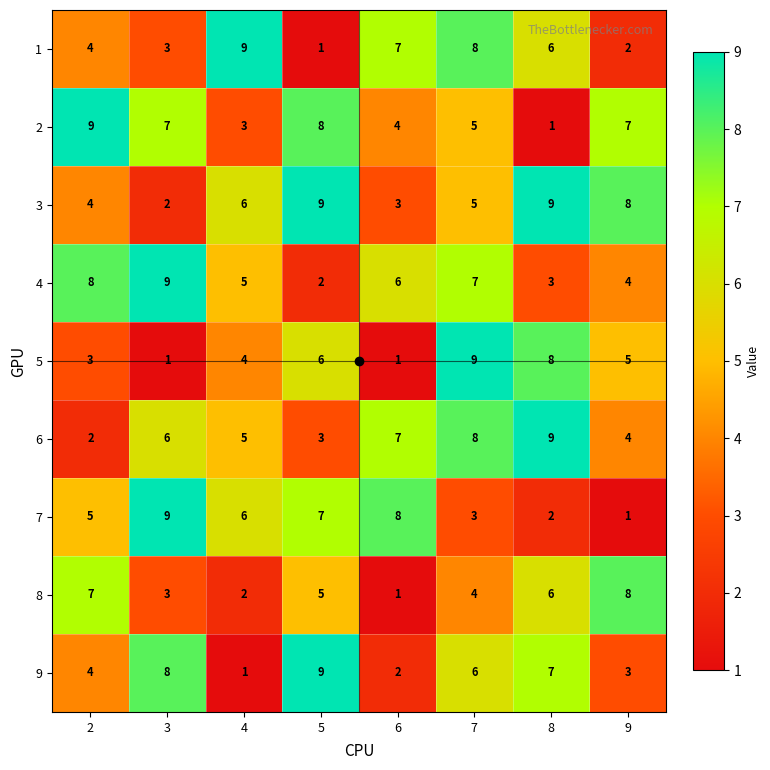

At which label does 9 first exceed 6?

3